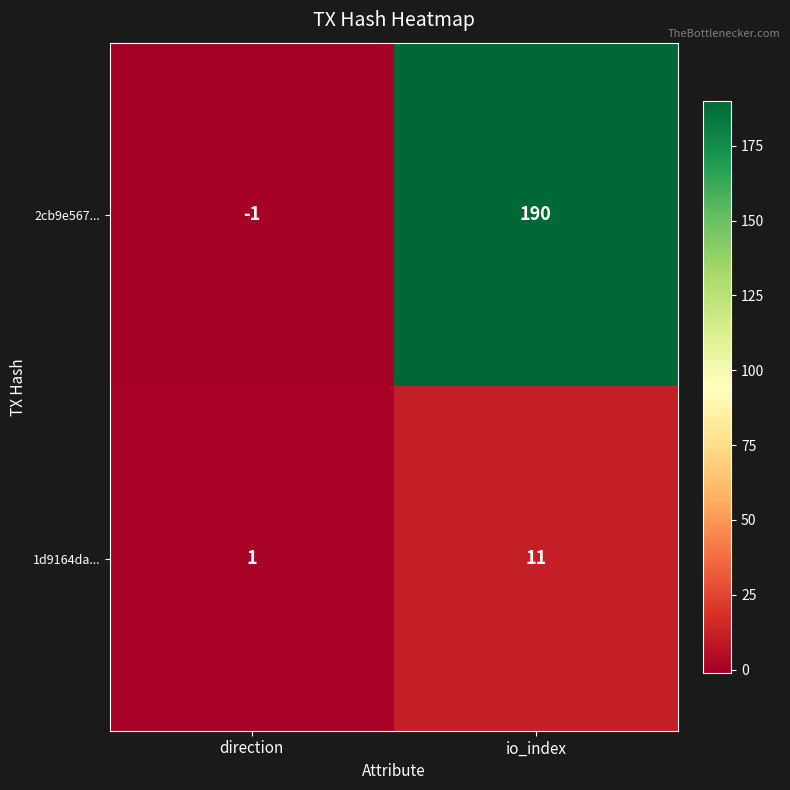

Count the number of data series in this chart.

2